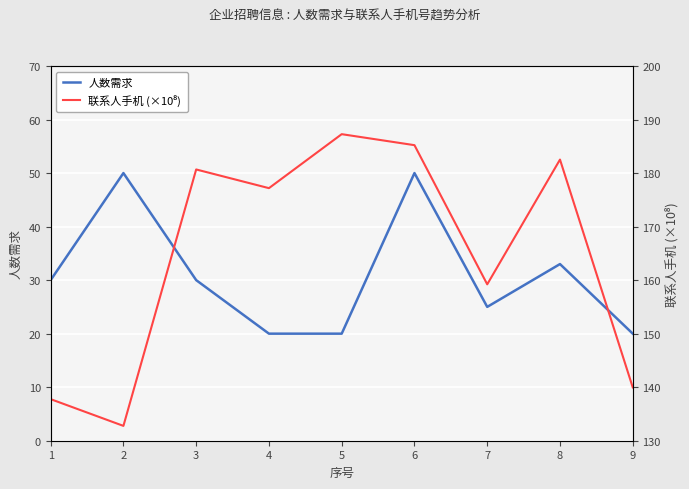

What is the maximum value shown in the chart?

187.3